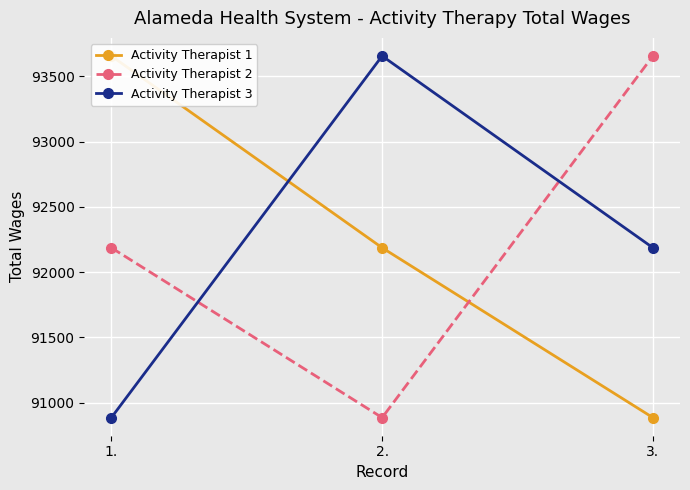

At which category is the sum across all series the highest?

1.